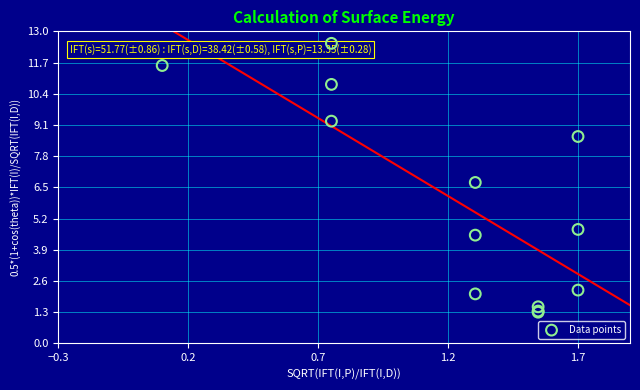

What Y value in the scatter plot is closest to 6?

6.7